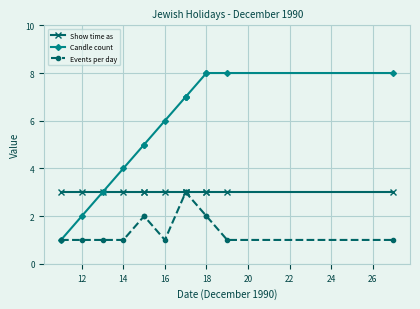

True or false: Candle count and Events per day cross at least once.

False